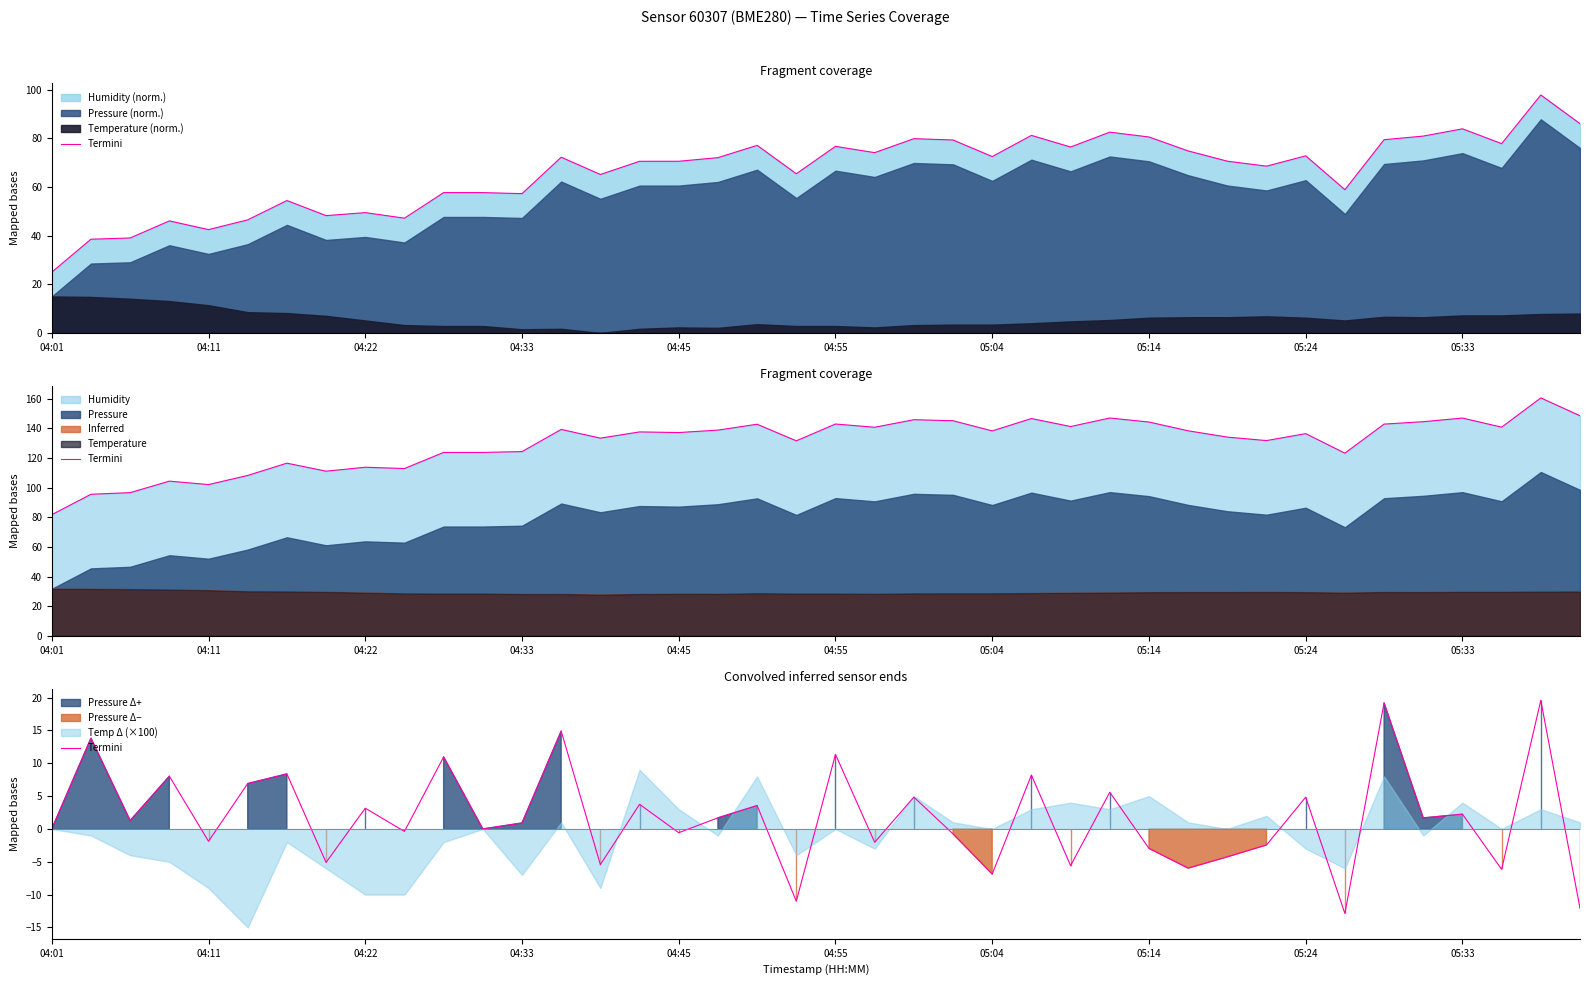

The value at 05:24 is 4.8. True or false?

True